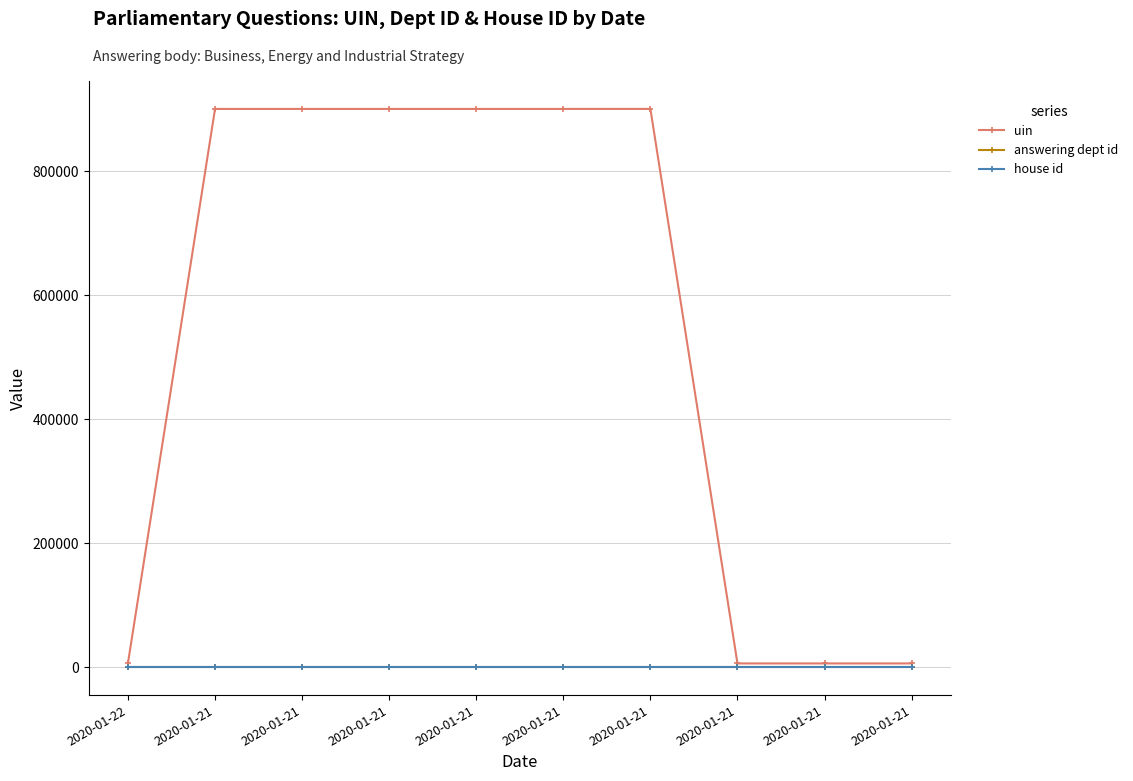

How many lines are shown in the chart?

3